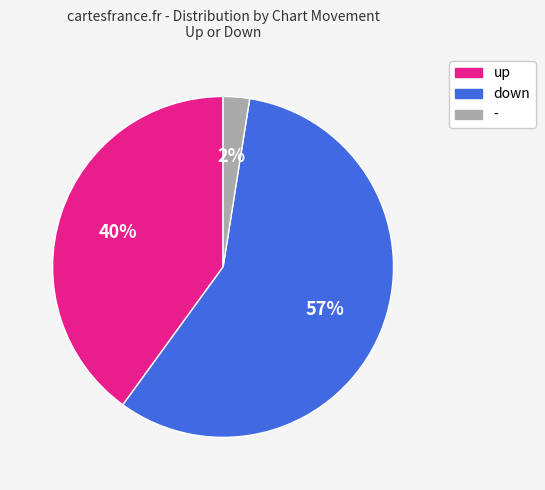

Do - and up together represent more than half of the pie?

No